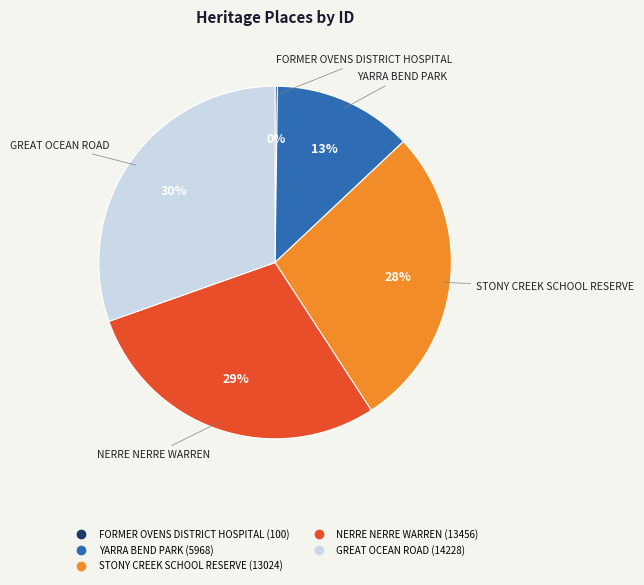

To the nearest percent, what is the combined percentage of GREAT OCEAN ROAD and STONY CREEK SCHOOL RESERVE?

58%